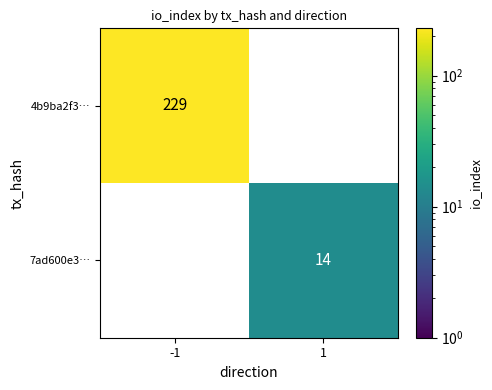

The 4b9ba2f3… series shows 371 at -1. True or false?

False